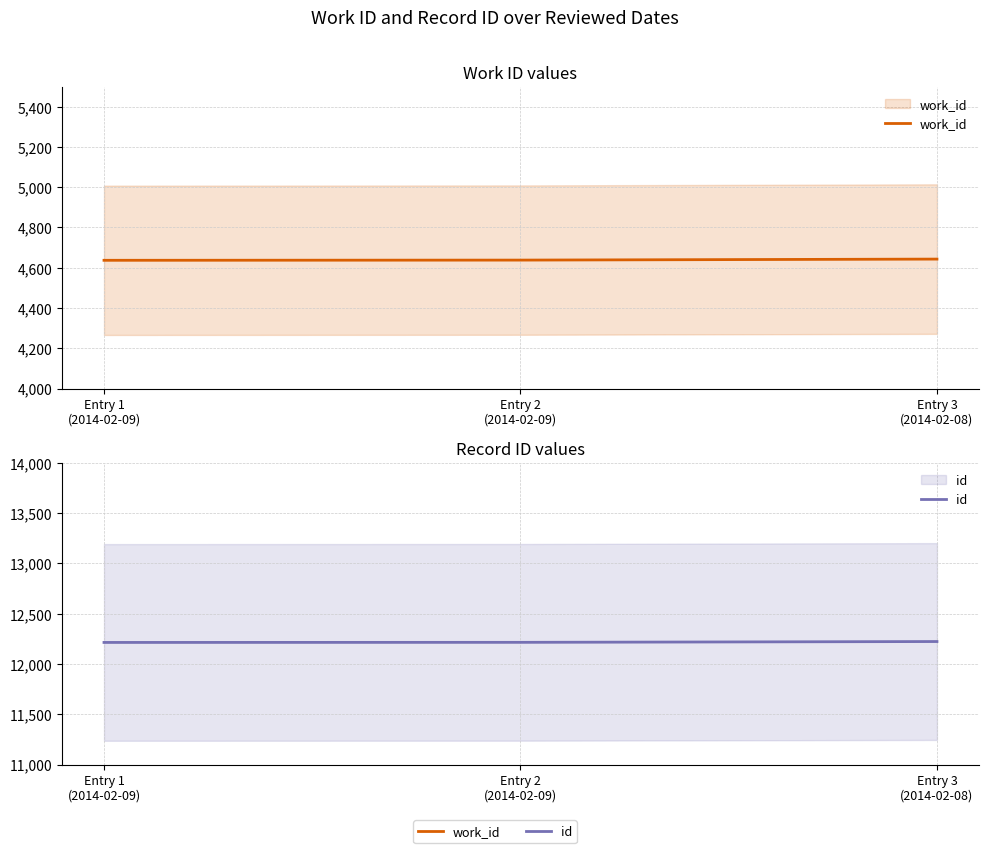

The work_id series shows 7956 at Entry 2
(2014-02-09). True or false?

False